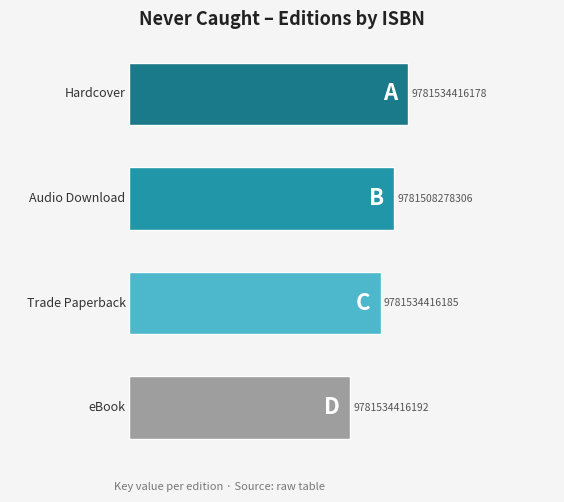

Are the bars grouped side by side (vs. stacked)?

No